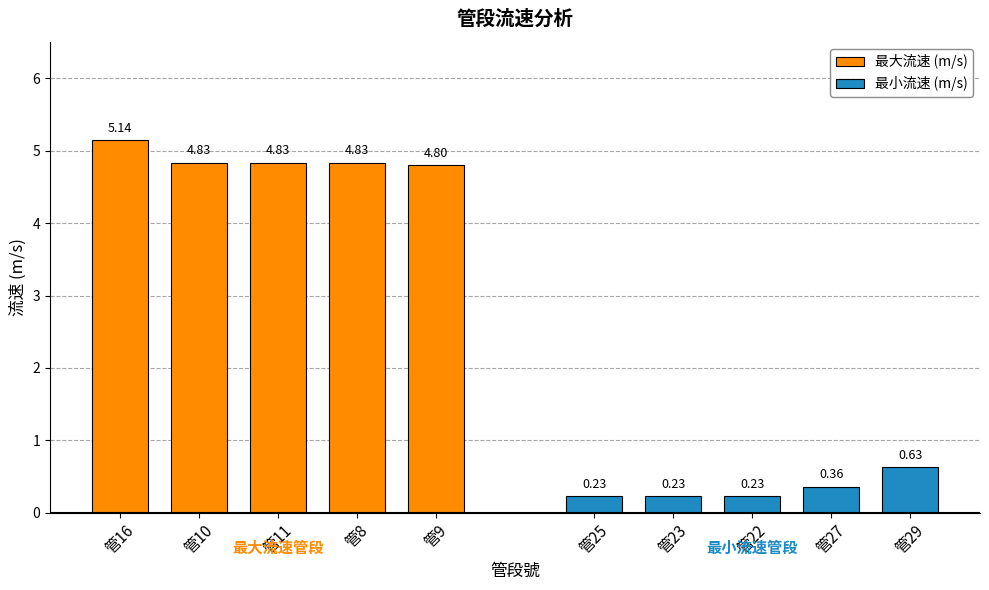

What is the difference between the maximum and minimum values in the 最小流速 (m/s) series?

0.4